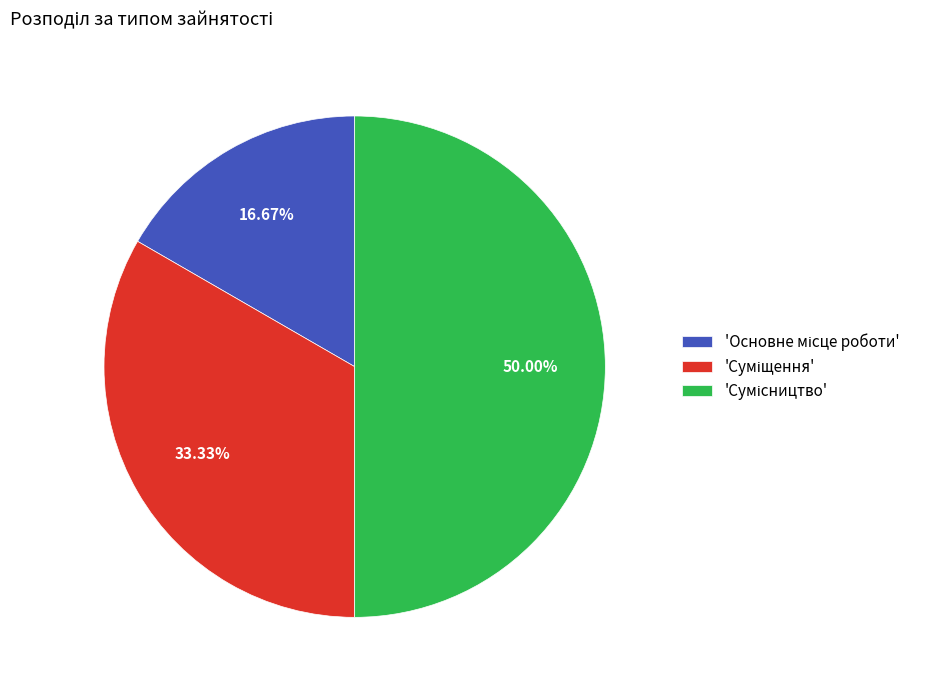

How many segments does this pie chart have?

3